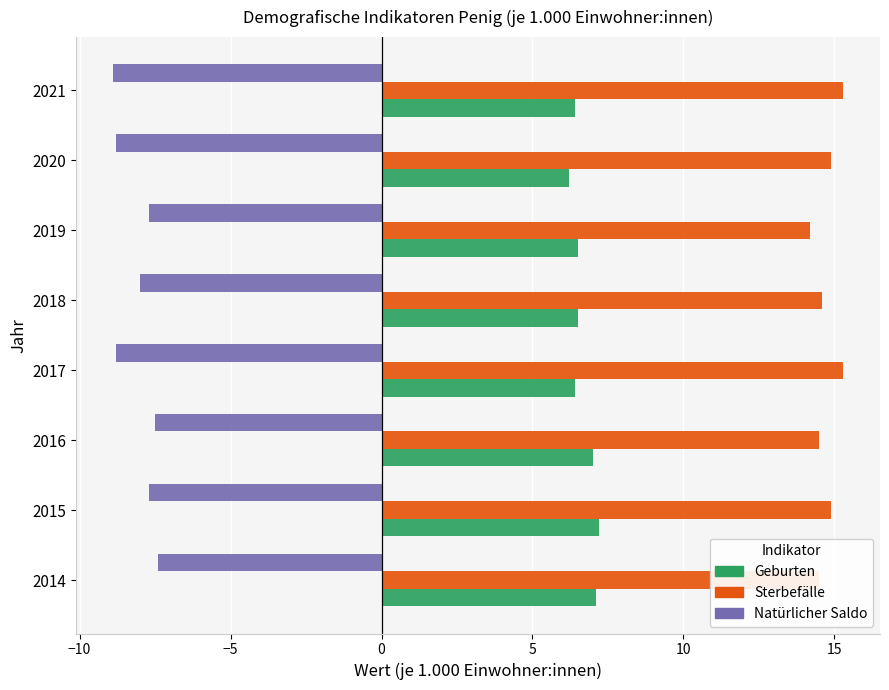

What is the difference between the second highest and second lowest values in the Geburten series?

0.7